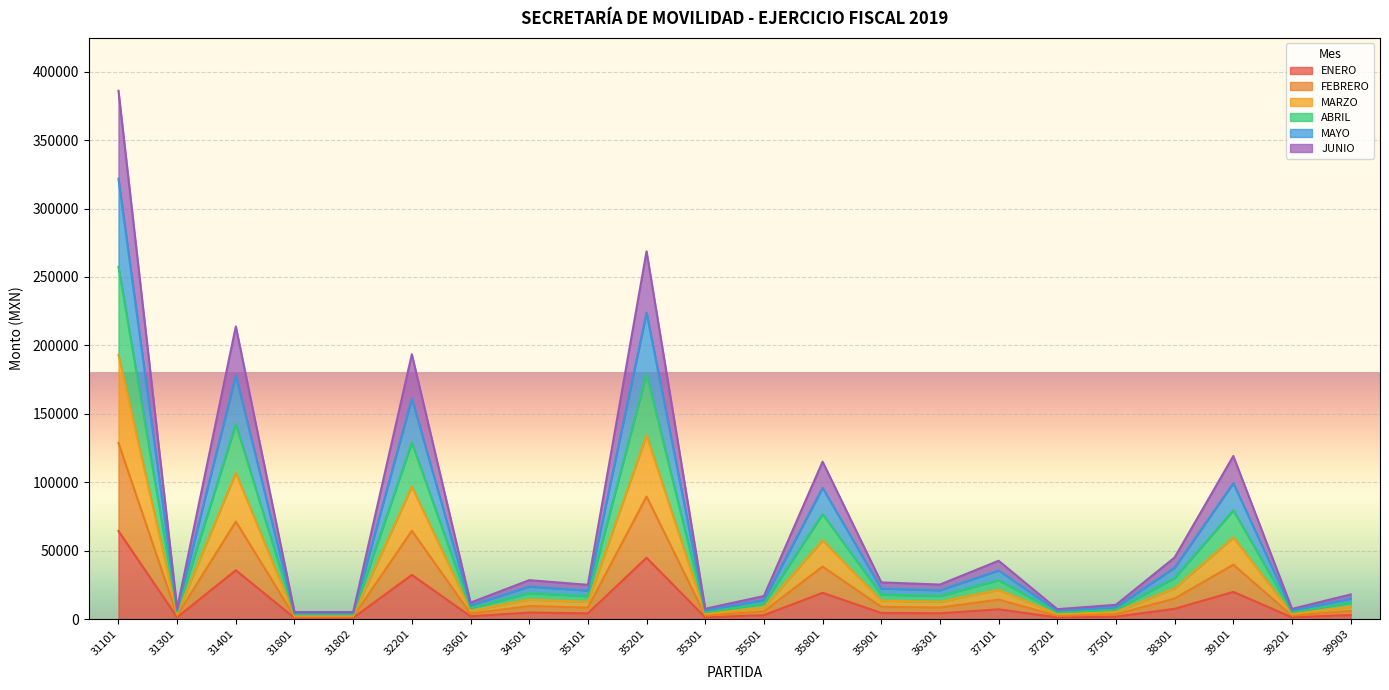

True or false: ABRIL and MAYO intersect in this chart.

False